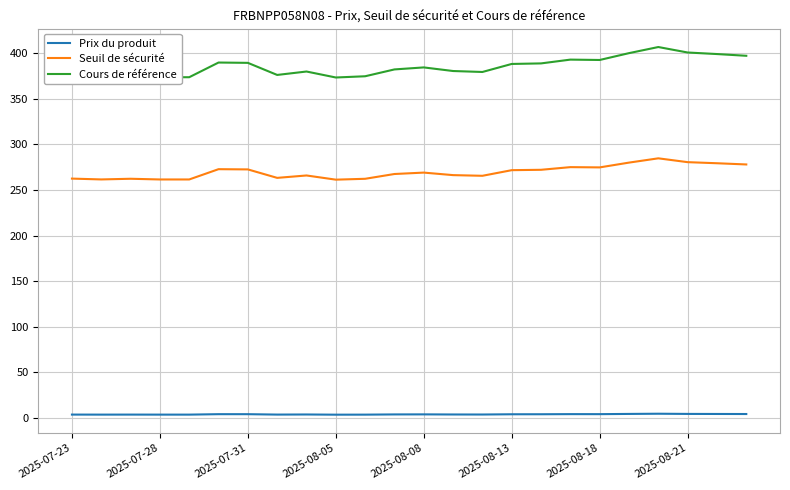

True or false: Prix du produit and Cours de référence cross at least once.

False